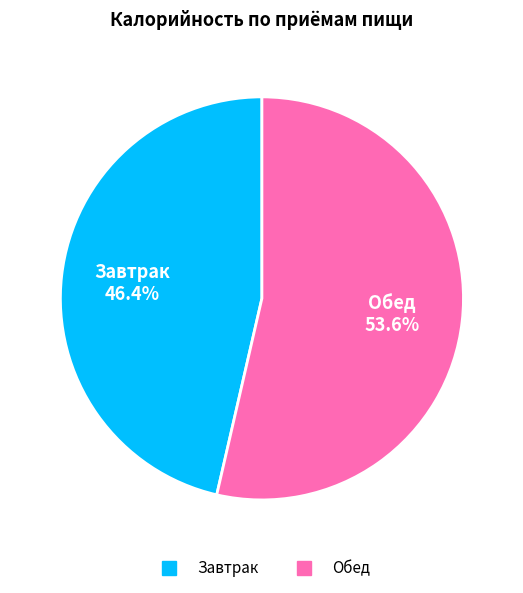

How much of the chart is everything except Завтрак?

53.6%